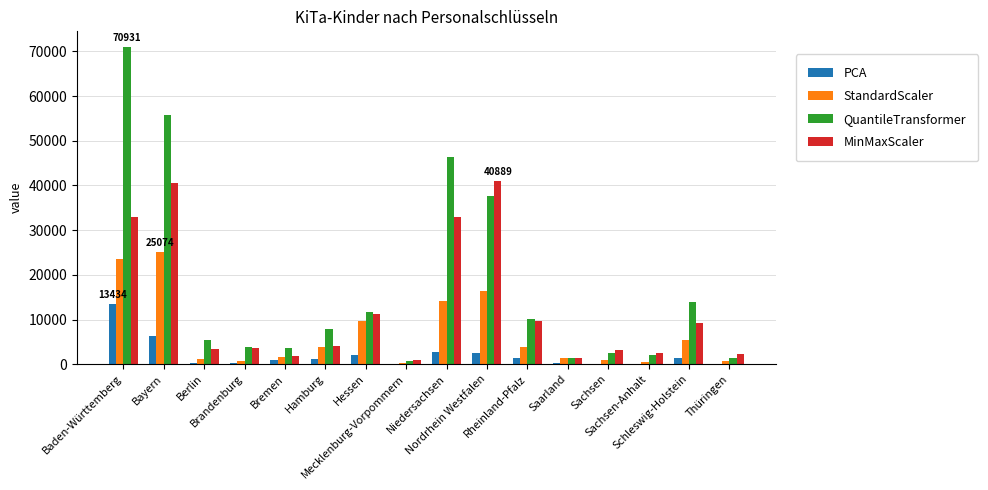

What is the maximum value for StandardScaler?

25074